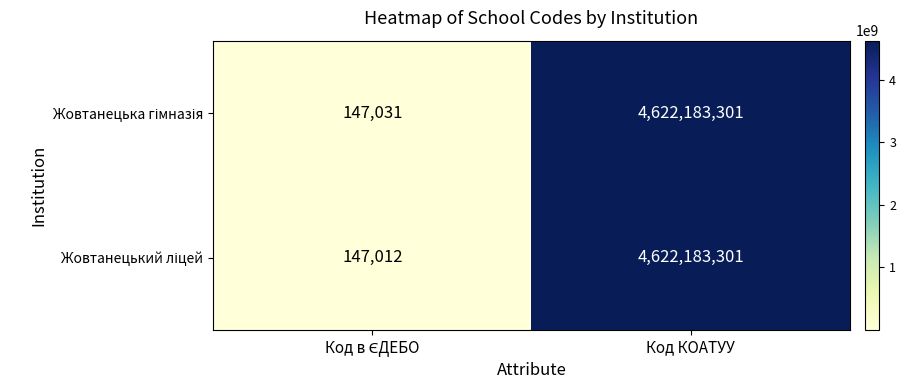

At which category is the sum across all series the highest?

Код КОАТУУ